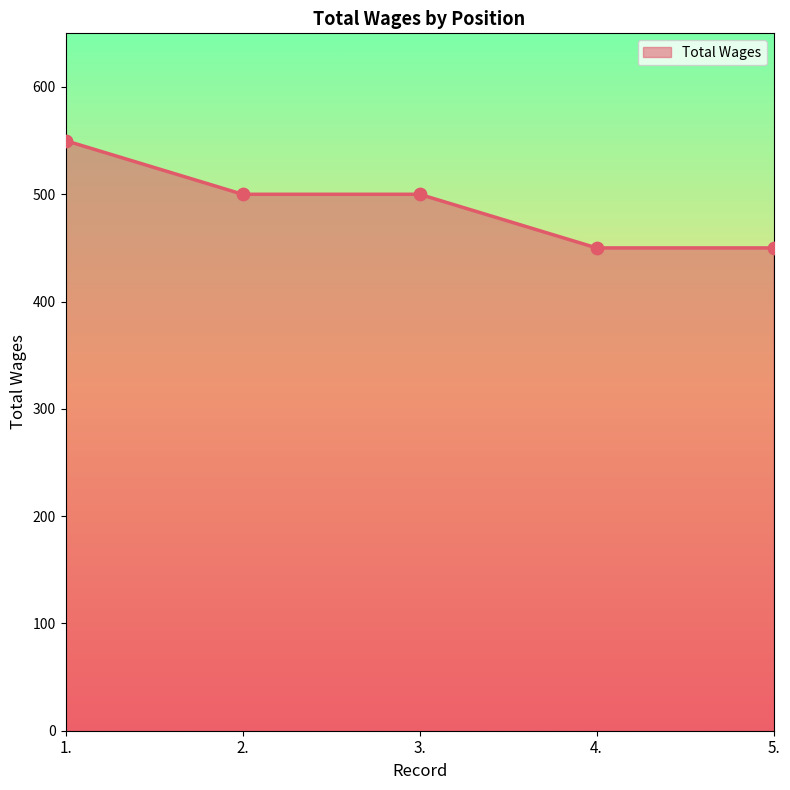

Between 1. and 2., which is larger?

1.